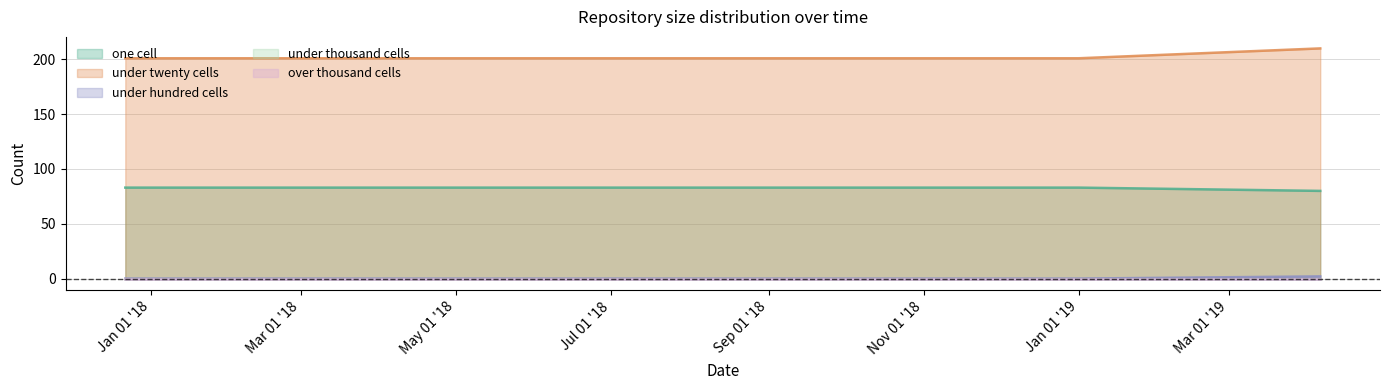

Does the chart display data point markers on the line(s)?

No